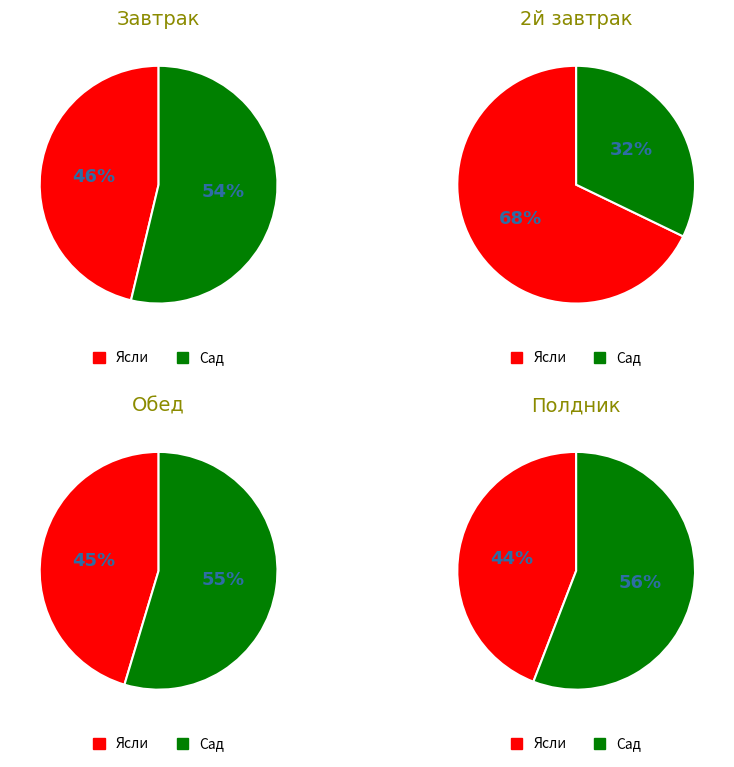

What is the smallest slice in the pie chart?

Сад